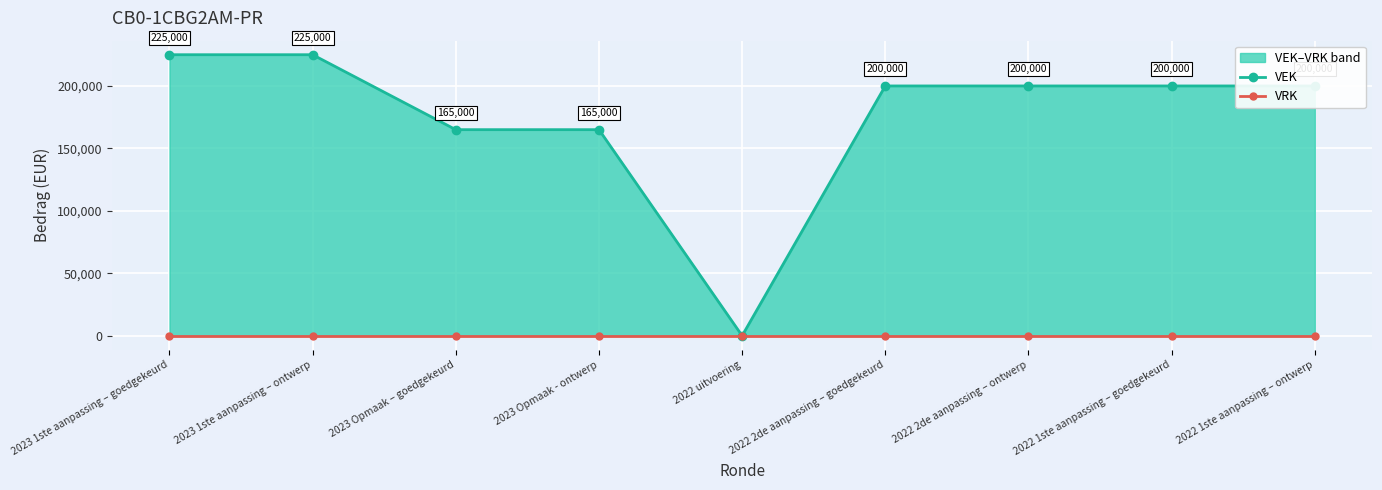

At which category is the sum across all series the highest?

2023 1ste aanpassing – goedgekeurd